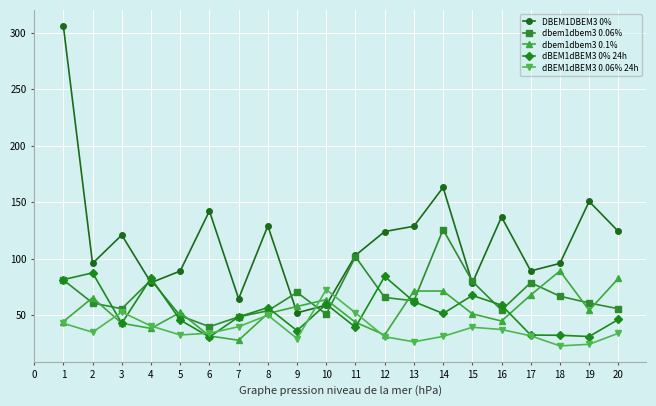

How many lines are shown in the chart?

5